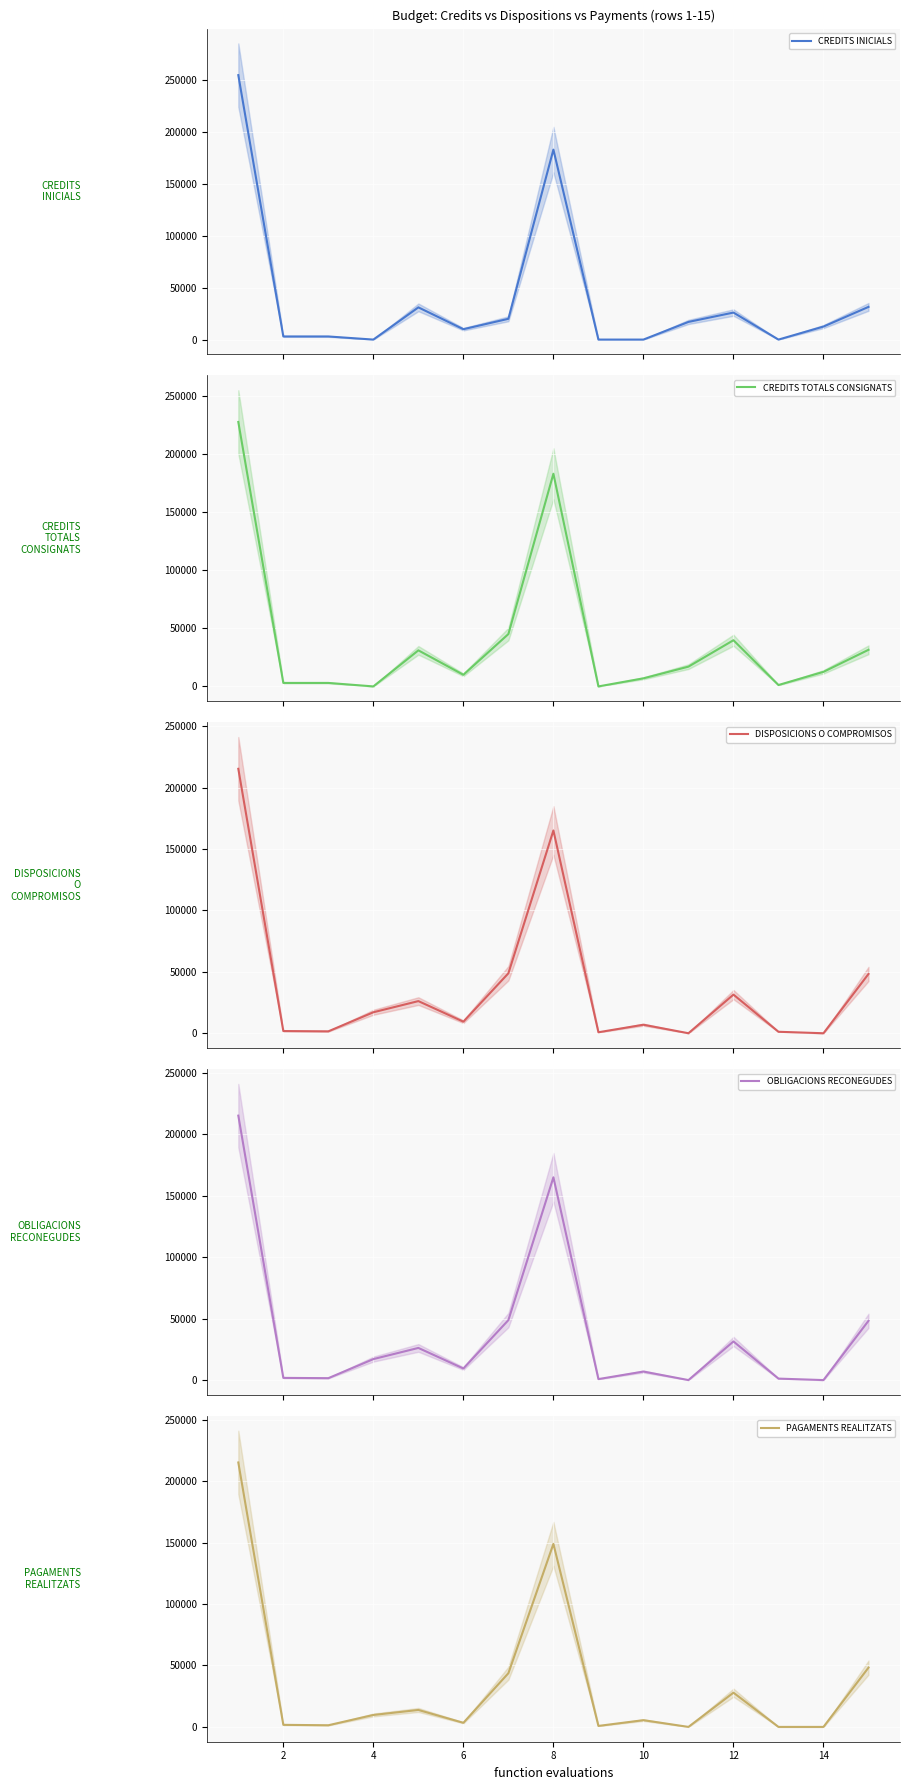

Reading right to left, transcribe all the data shown in this chart.

CREDITS INICIALS: 31465.0	12535.0	0.0	26000.0	17000.0	0.0	0.0	182790.0	20000.0	10000.0	31000.0	0.0	3000.0	3000.0	254480.0
CREDITS TOTALS CONSIGNATS: 31465.0	12535.0	1200.0	39700.0	17000.0	6949.6	0.0	182790.0	45000.0	10000.0	31000.0	0.0	3000.0	3000.0	227280.0
DISPOSICIONS O COMPROMISOS: 48253.1	0.0	1200.0	31450.0	0.0	6937.3	803.7	165046.5	48805.9	9425.7	26168.4	17076.1	1553.1	1788.0	215250.0
OBLIGACIONS RECONEGUDES: 48253.1	0.0	1200.0	31450.0	0.0	6937.3	803.7	165046.5	48805.9	9425.7	26168.4	17076.1	1553.1	1788.0	215250.0
PAGAMENTS REALITZATS: 48253.1	0.0	0.0	27860.0	0.0	5487.7	803.7	148996.5	43705.7	3345.7	13807.1	9725.4	1347.0	1685.1	215250.0